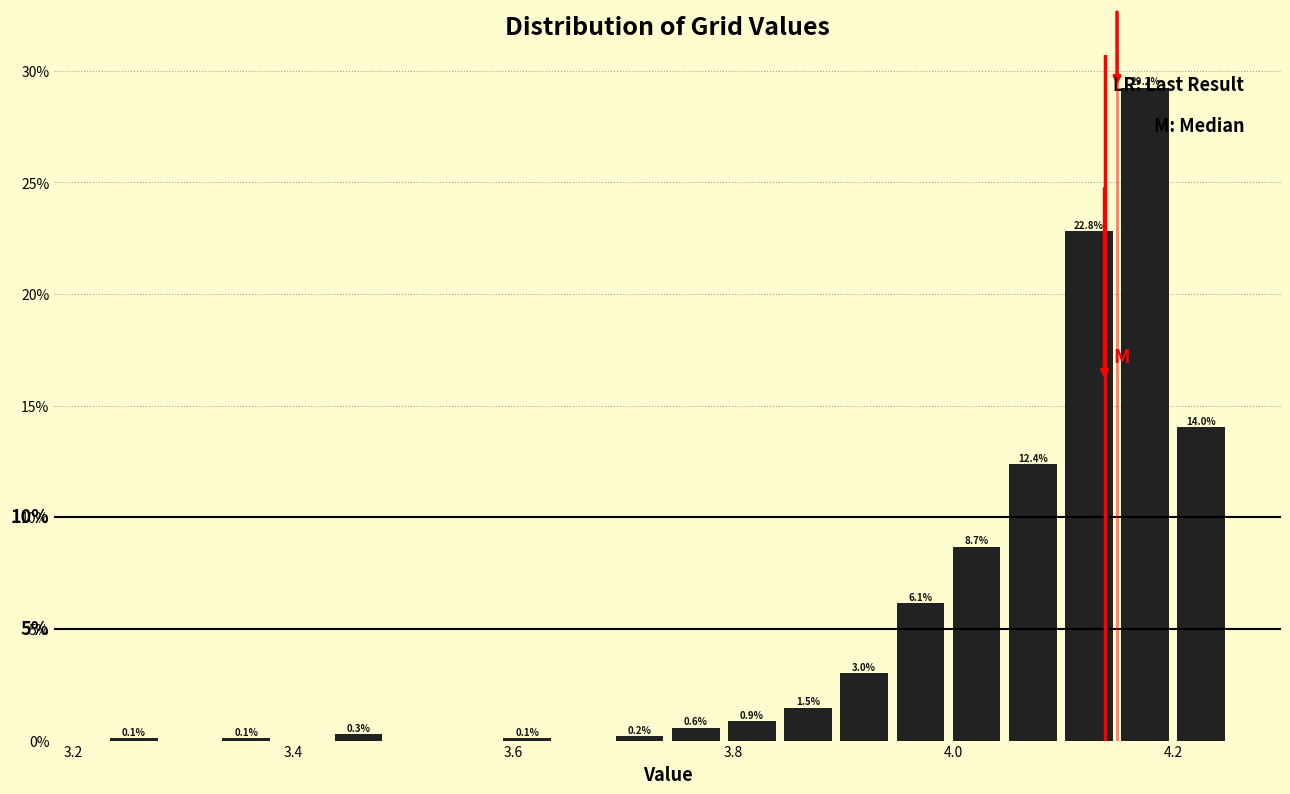

Read against the x-axis, roughly where is the centre of the tallest bar?

4.18